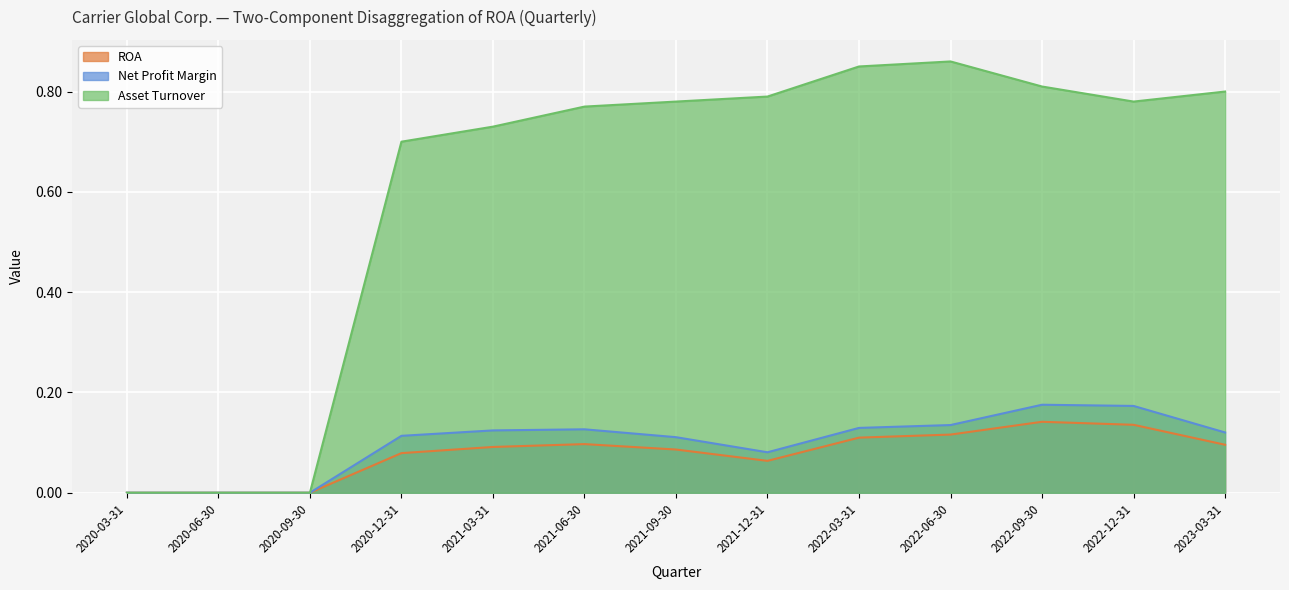

What is the value of the ROA point at the 11th from the left?

0.1